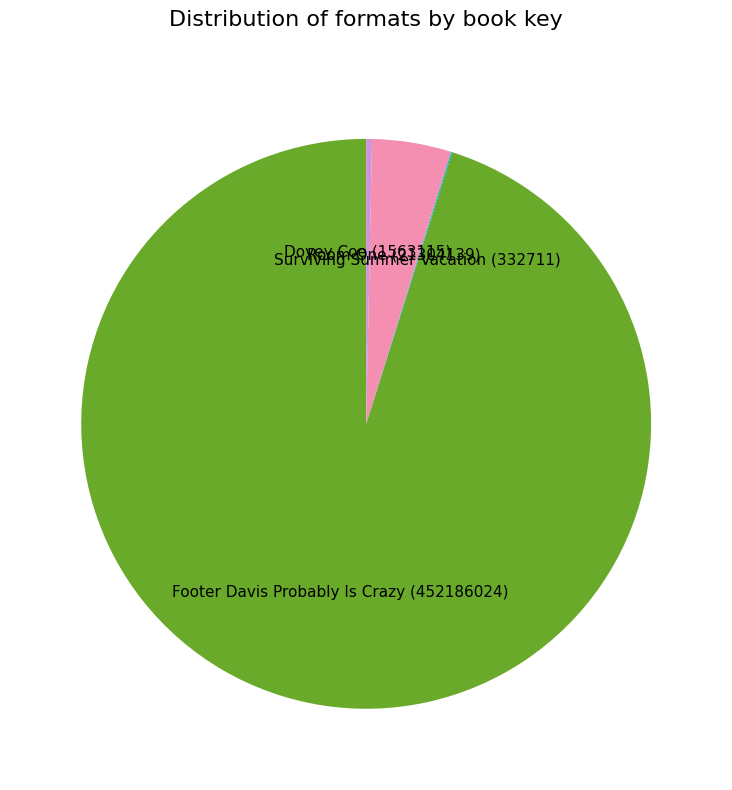

Which category accounts for the majority?

Footer Davis Probably Is Crazy